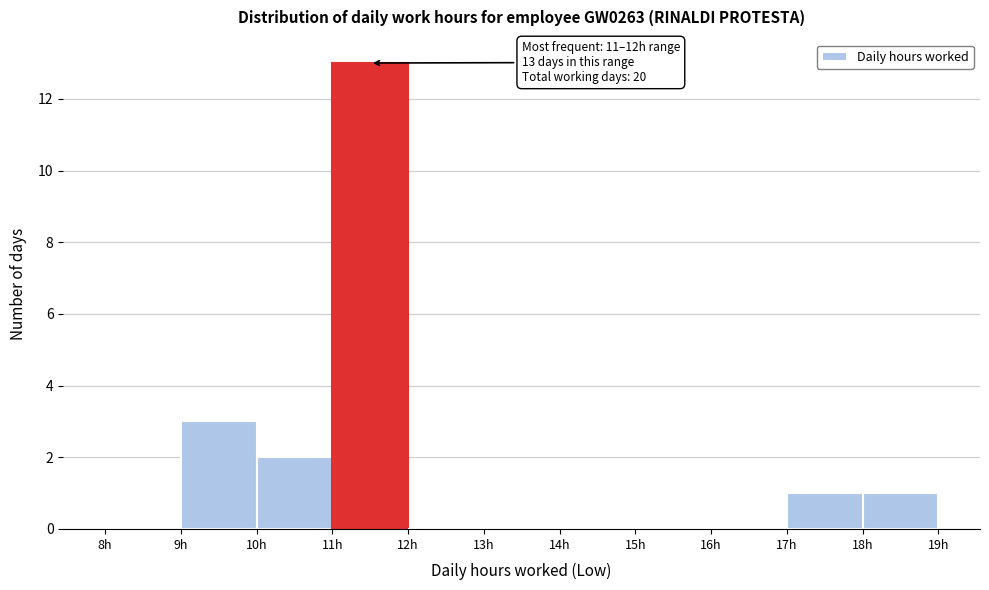

Which range on the x-axis has the tallest bar?

11 to 12